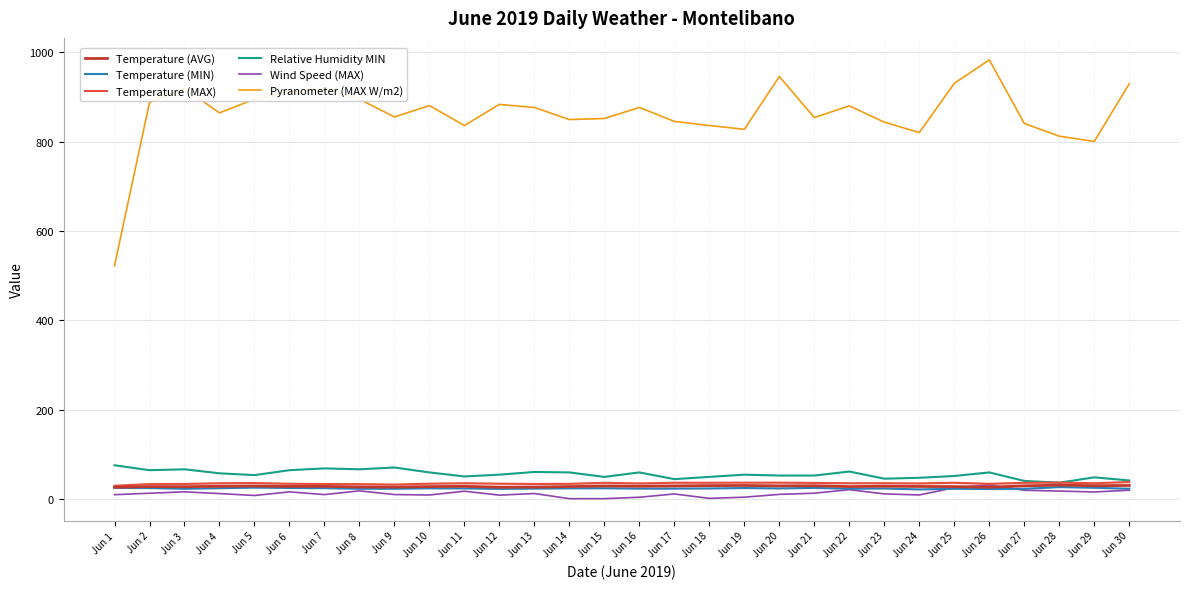

What are all the series names shown in the legend?

Temperature (AVG), Temperature (MIN), Temperature (MAX), Relative Humidity MIN, Wind Speed (MAX), Pyranometer (MAX W/m2)